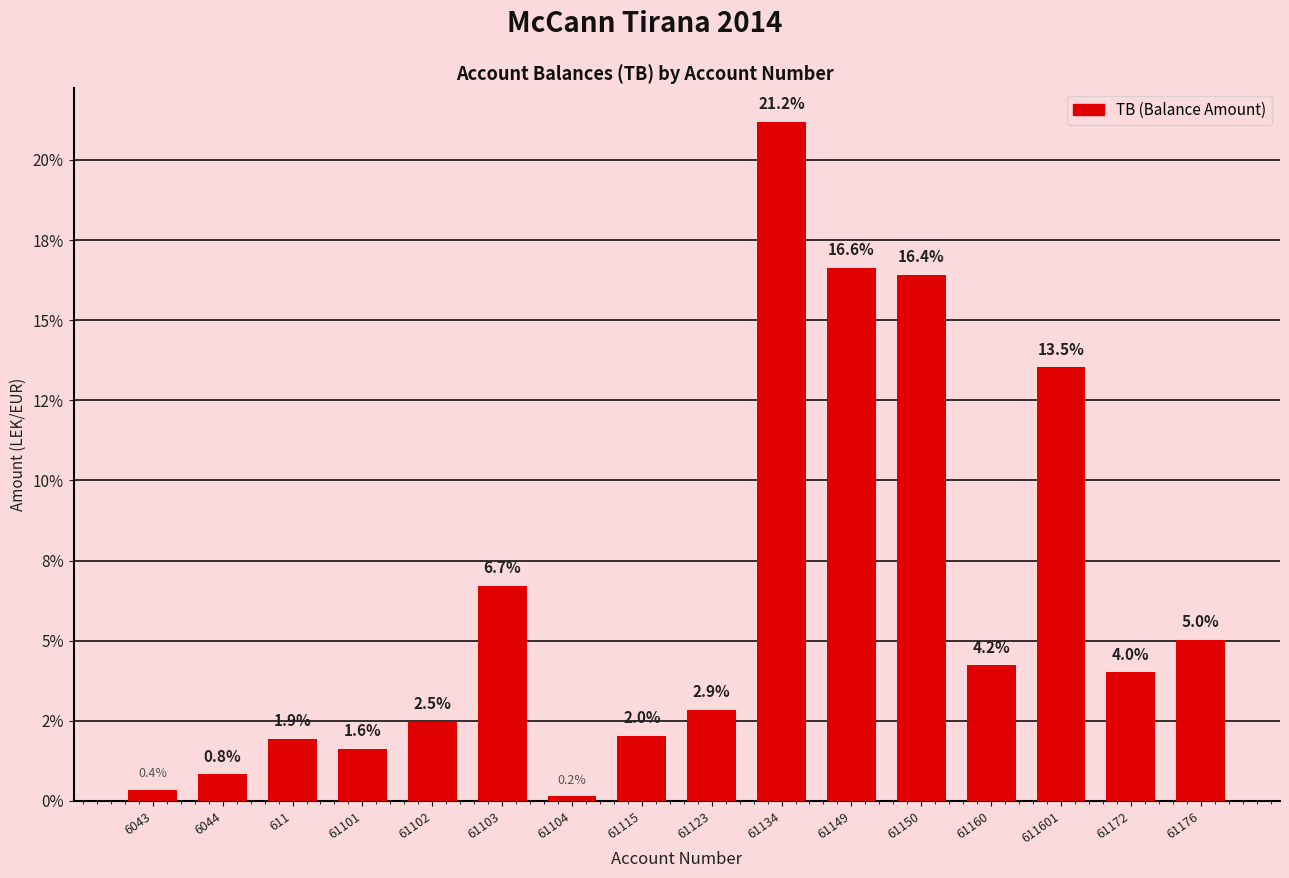

Does the chart contain any negative values?

No